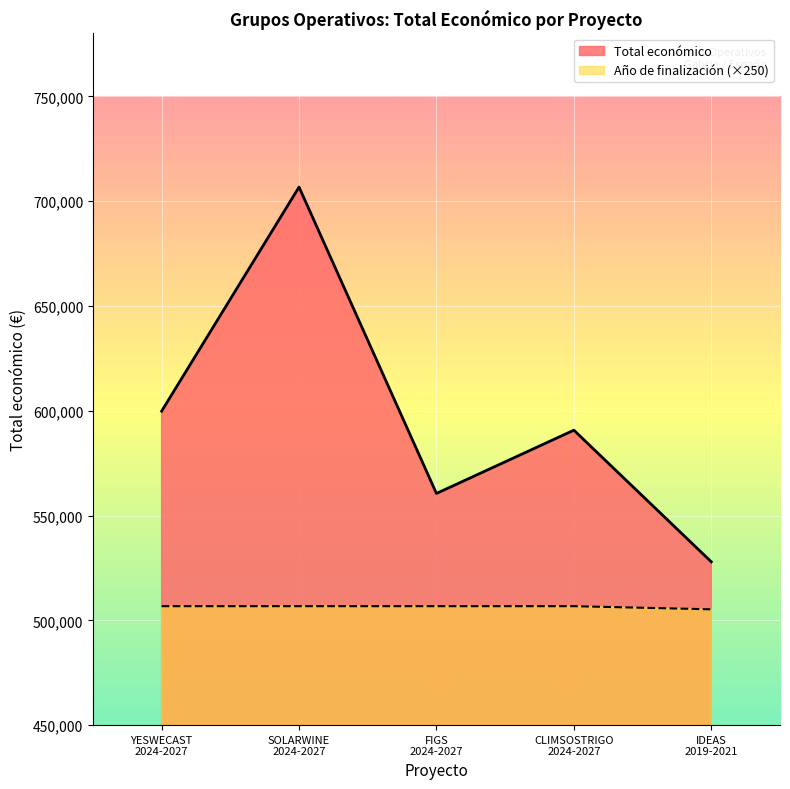

Reading left to right, list all the values displayed in this chart.

599792	706697	560529	590712	527902